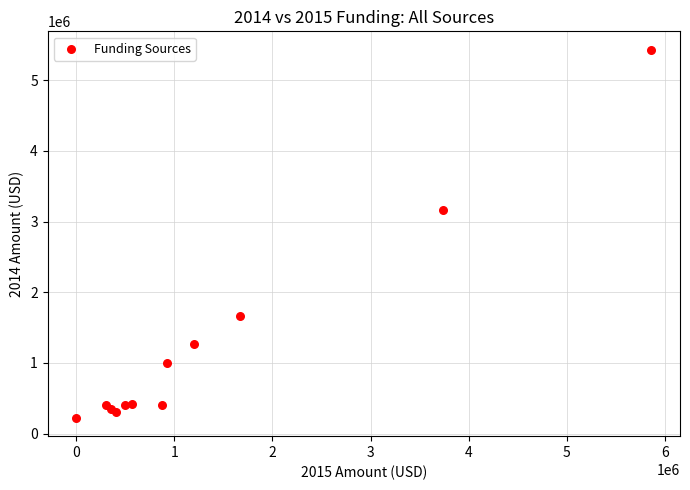

What Y value in the scatter plot is closest to 2828524?

3167000